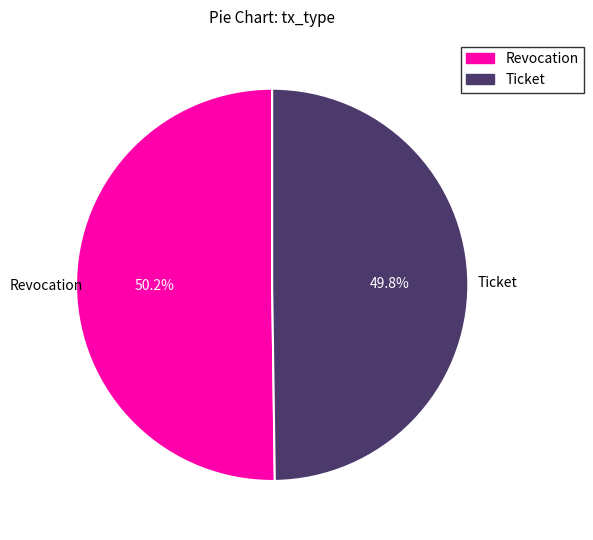

How many segments does this pie chart have?

2